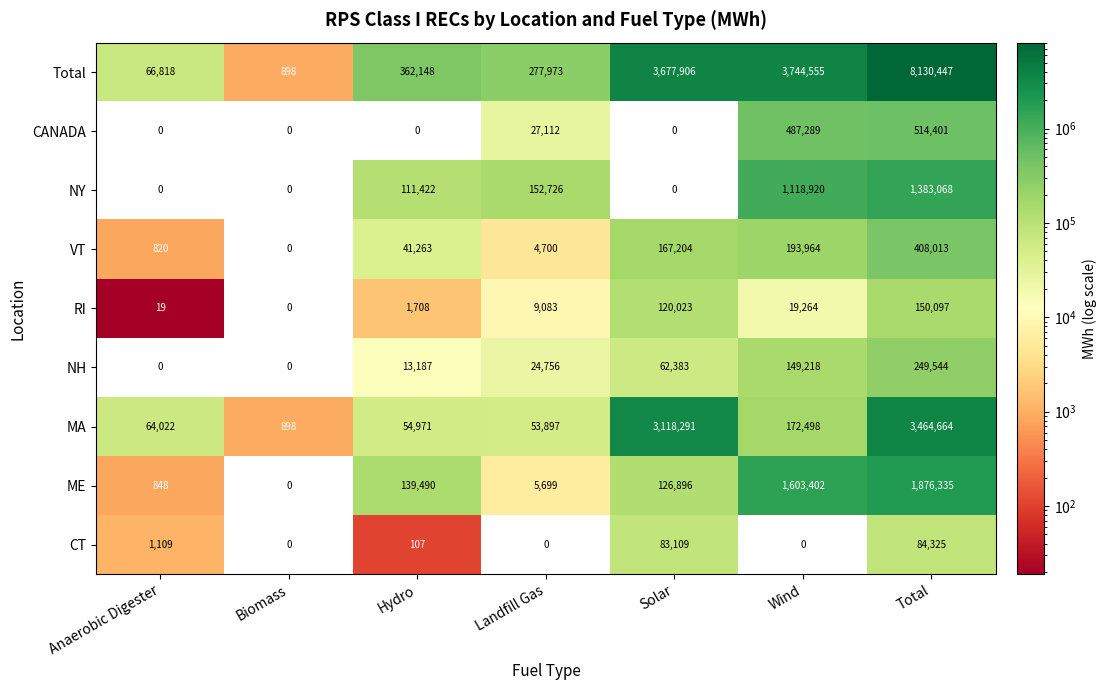

What is the sum of all RI values?

300194